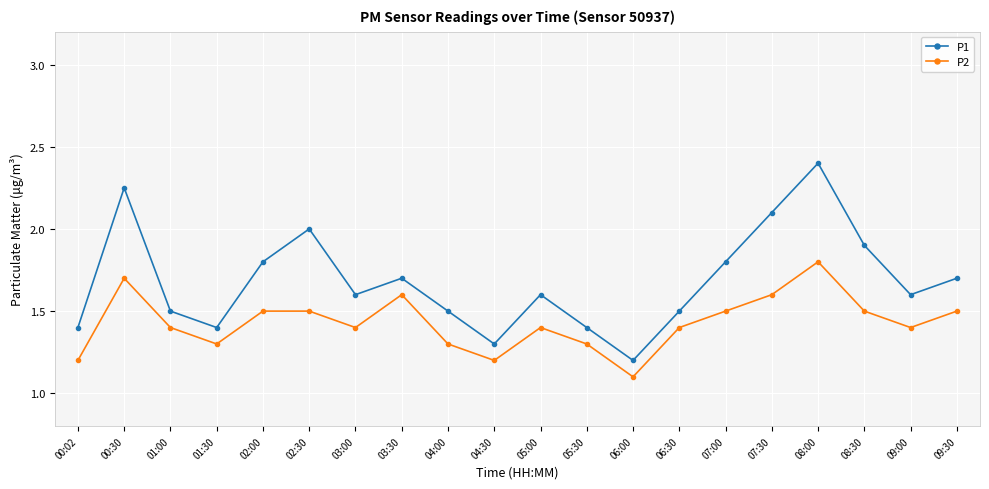

Between 00:02 and 00:30, which series saw the biggest shift?

P1